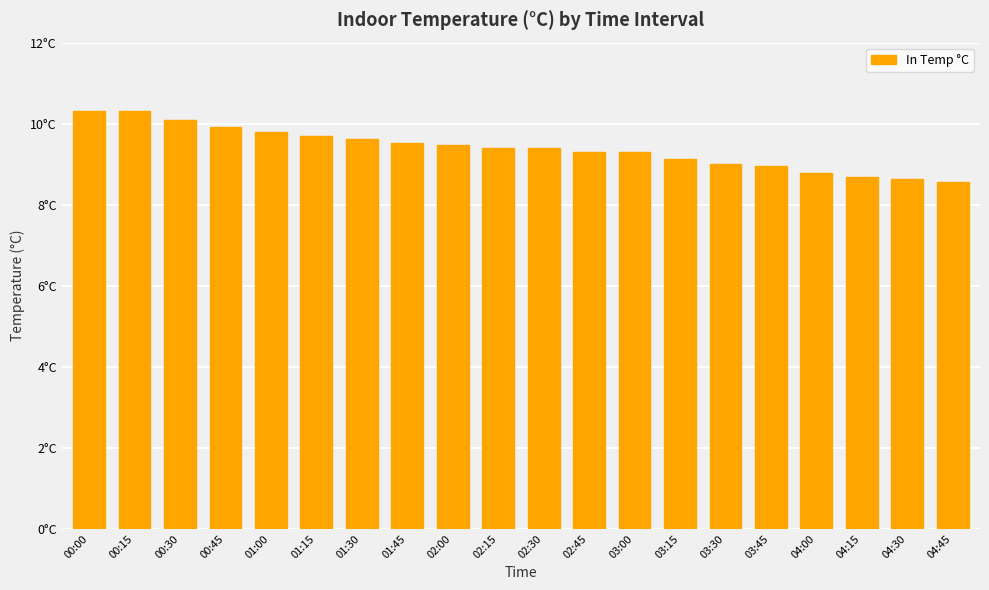

Does the chart contain any negative values?

No